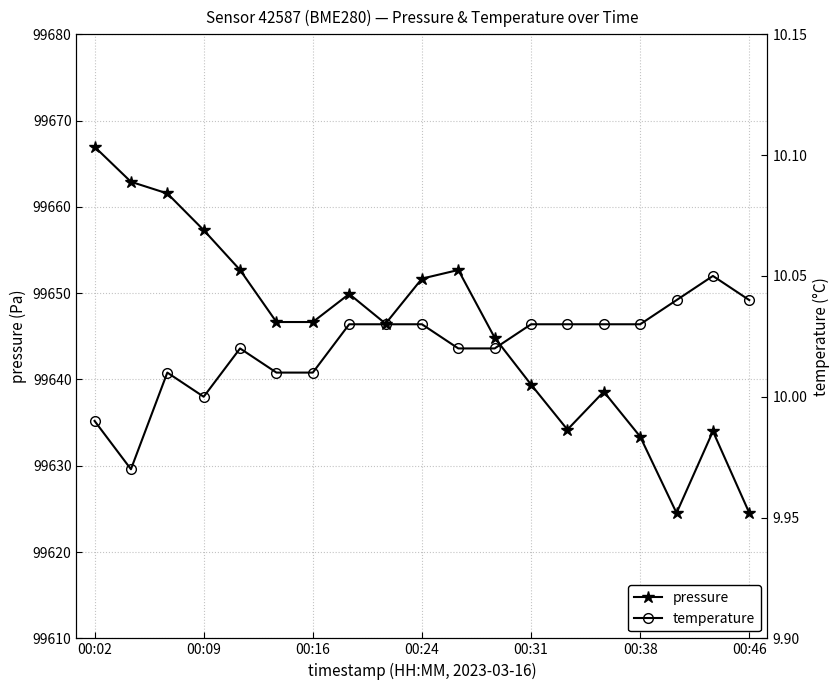

What is the average value of the temperature series?

10.0